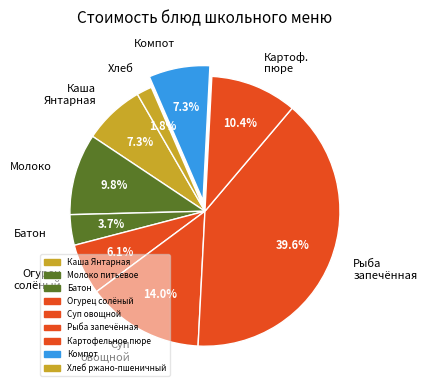

True or false: Компот accounts for 7% of the total.

True